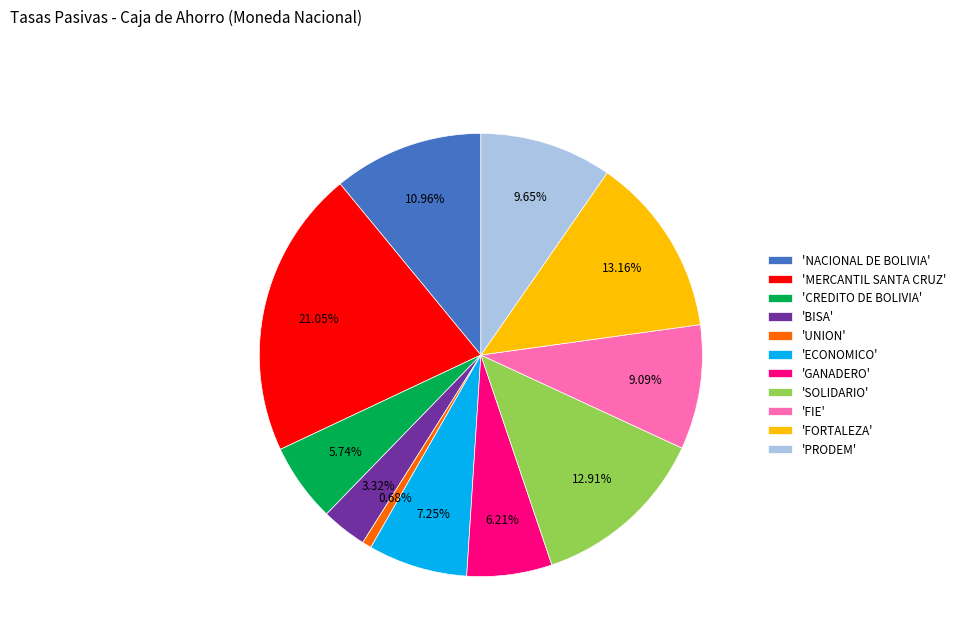

How many slices are in this pie chart?

11